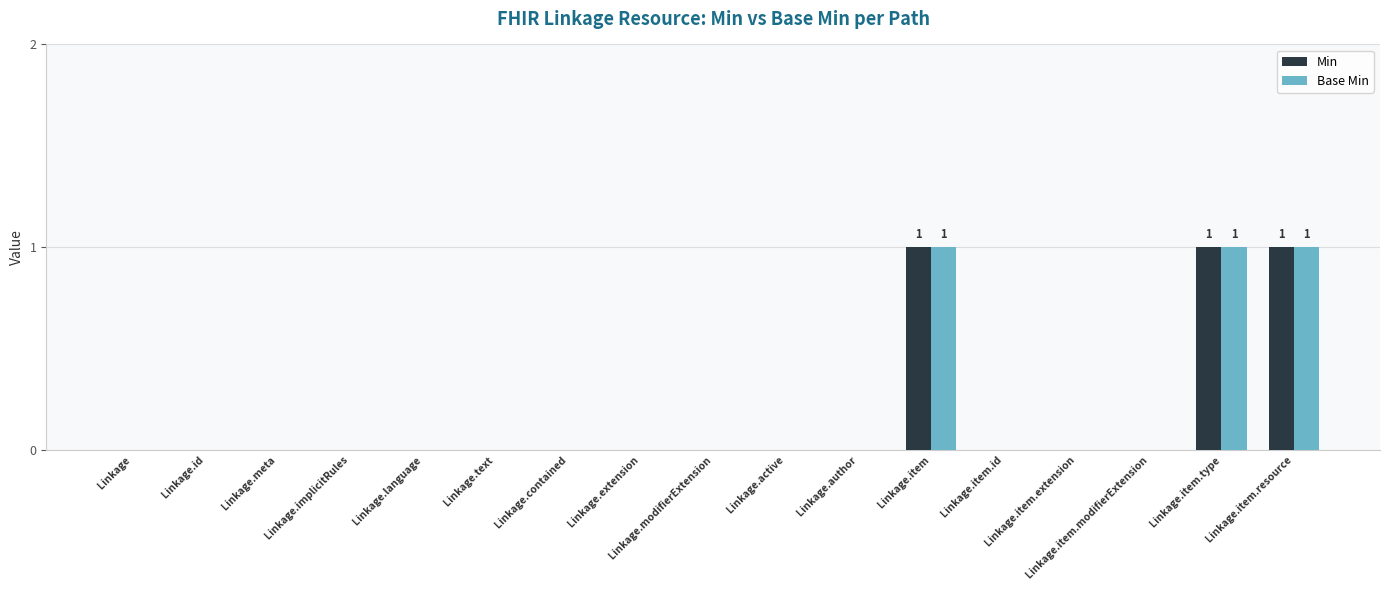

Reading right to left, what are all the values shown in this chart?

Min: 1	1	0	0	0	1	0	0	0	0	0	0	0	0	0	0	0
Base Min: 1	1	0	0	0	1	0	0	0	0	0	0	0	0	0	0	0